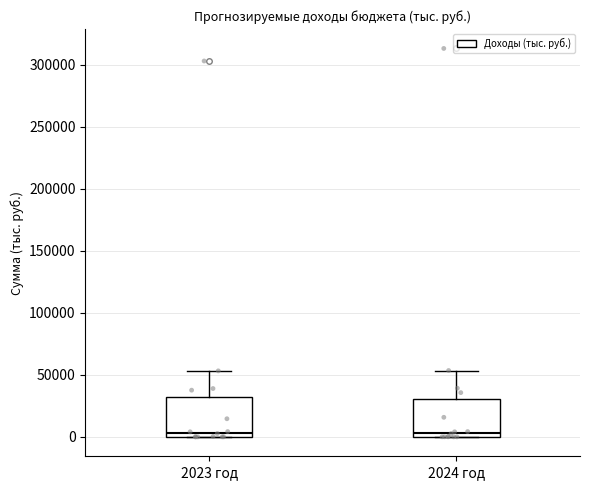

Where does the median line of the box for 2023 год sit on the y-axis? The values are not printed on the chart, so give them approximately, as read against the axis.

5000